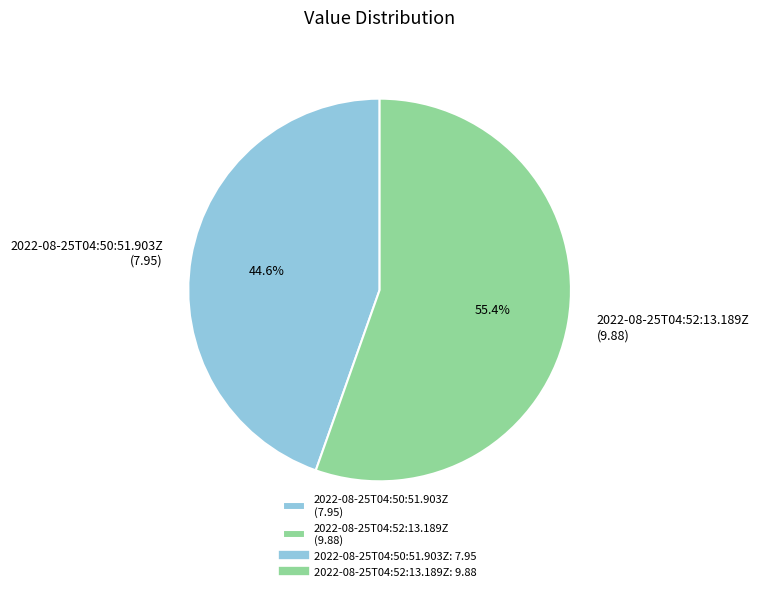

Is there any slice that represents more than half of the pie?

Yes